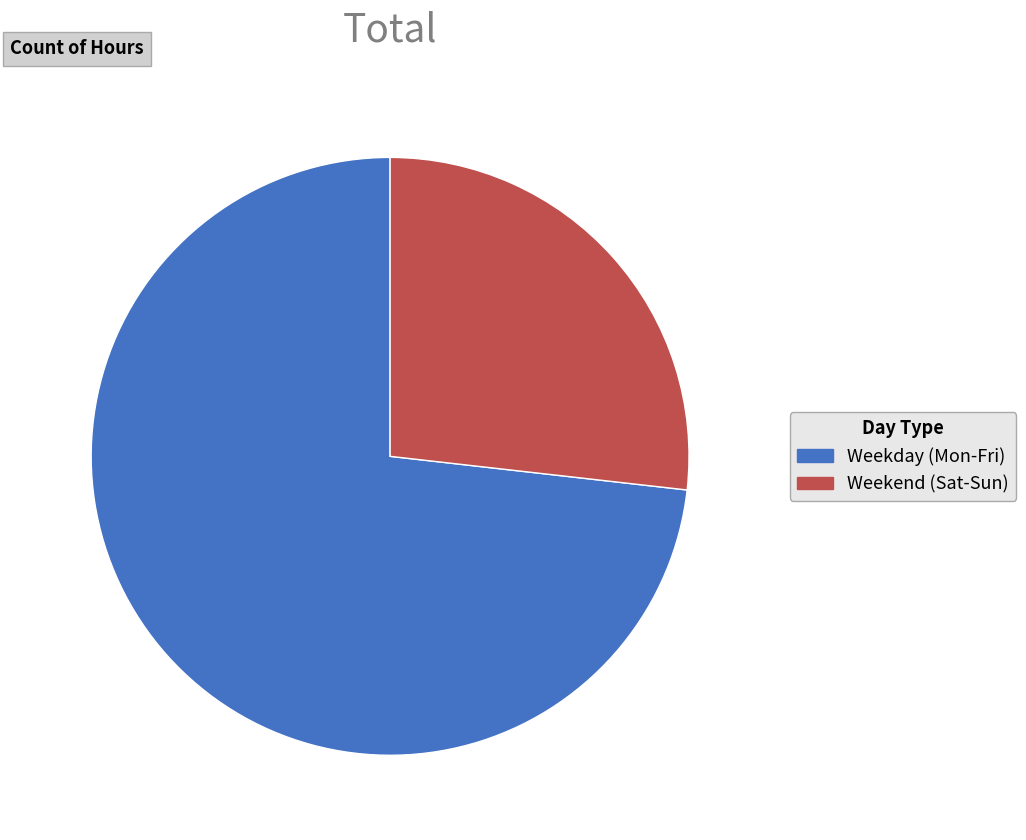

Do Weekday (Mon-Fri) and Weekend (Sat-Sun) together represent more than half of the pie?

Yes